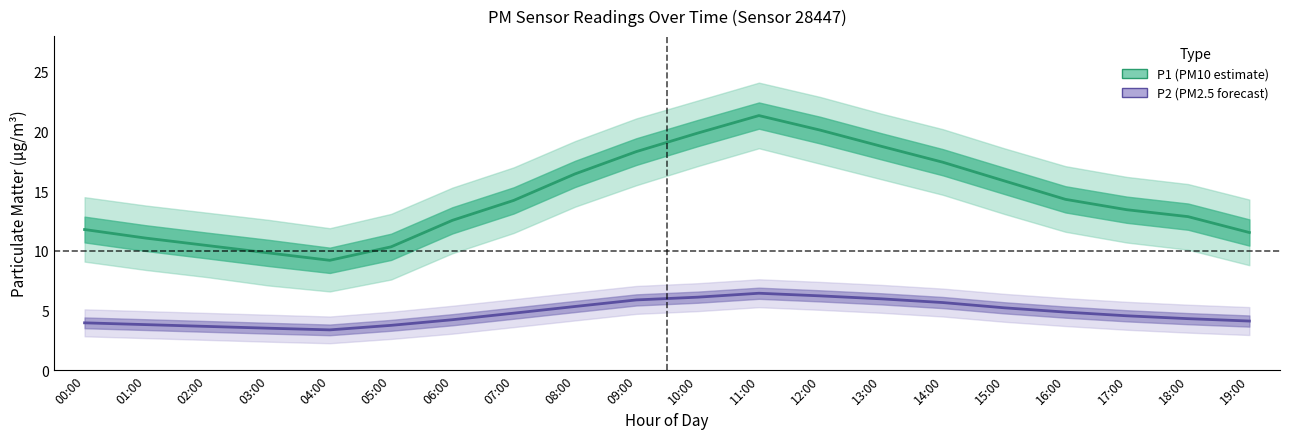

The P1 (PM10) series shows 13.1 at 12:00. True or false?

False